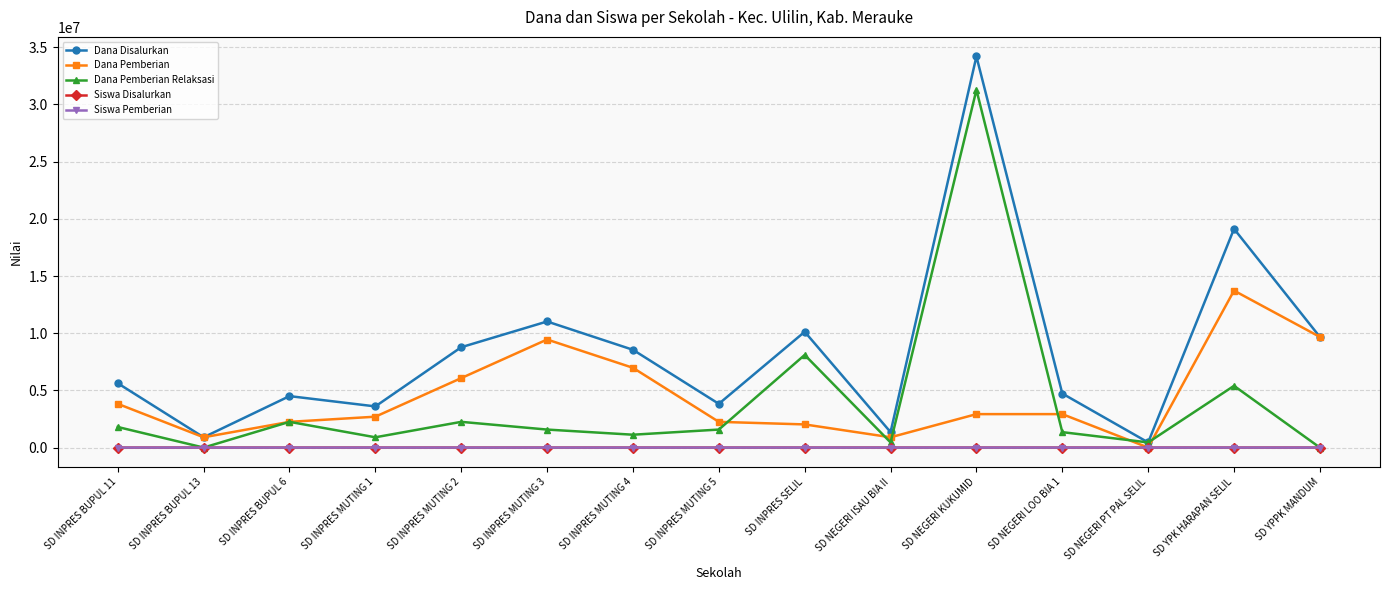

What is the difference between the highest and lowest values at SD INPRES MUTING 3?

11024978